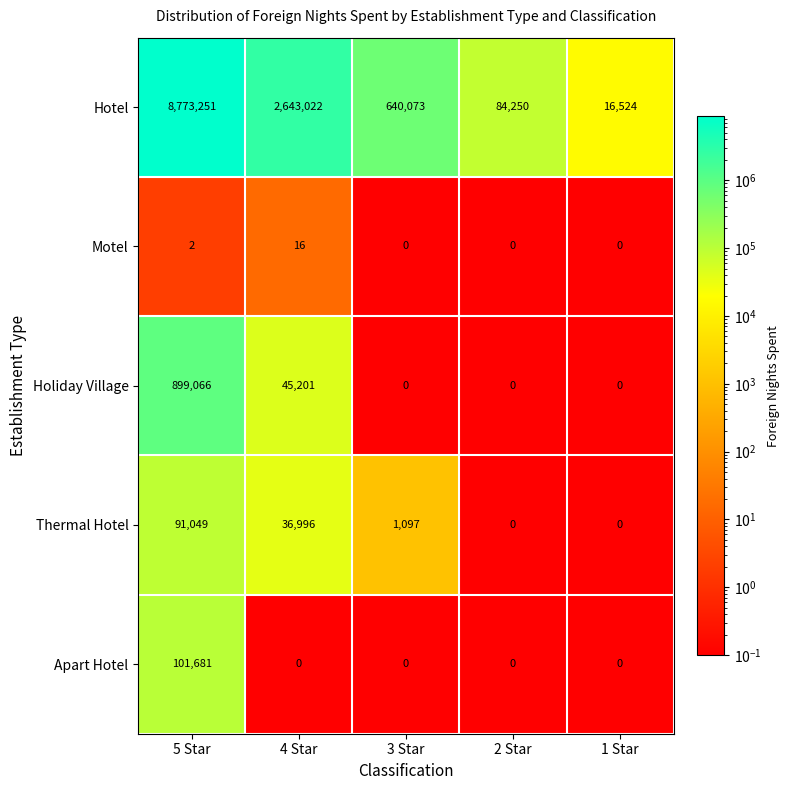

At how many categories does at least one series exceed 8367917?

1